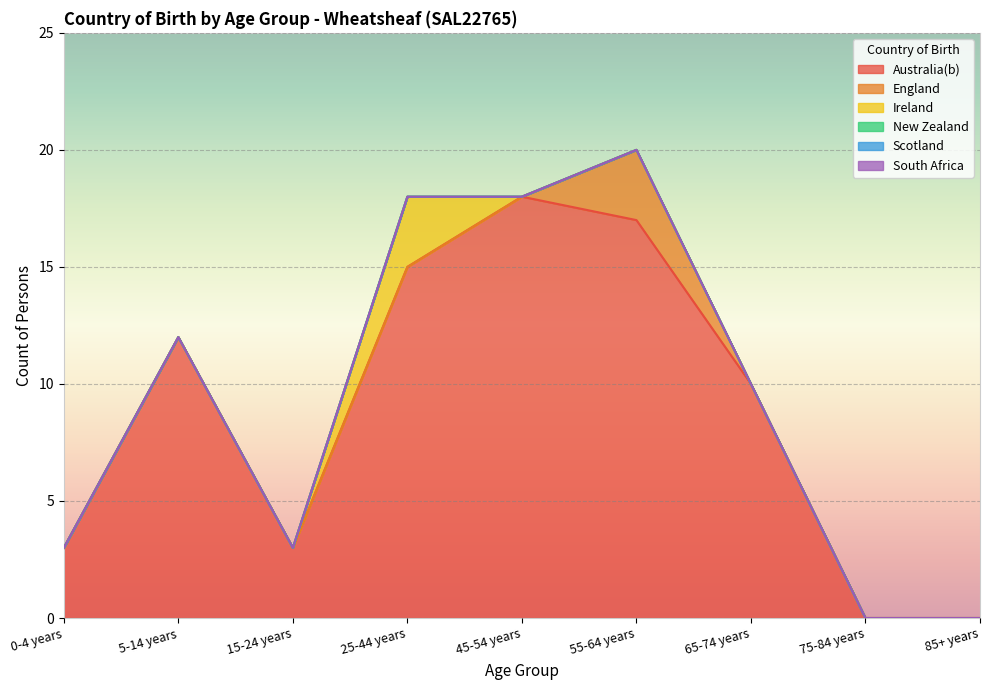

The value of England at 55-64 years is 3. True or false?

True